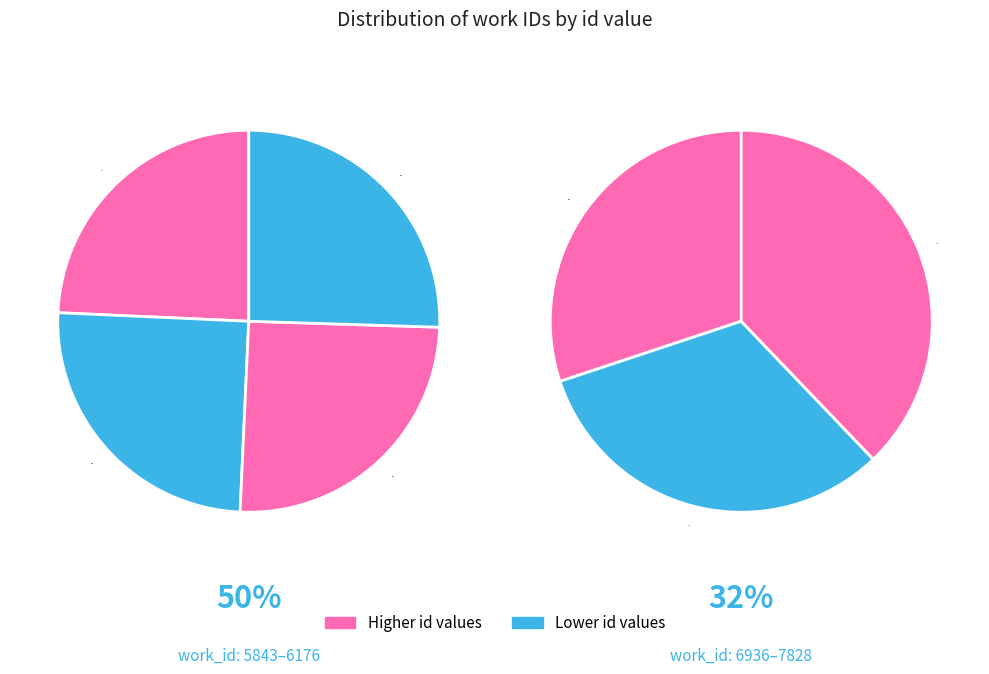

How many slices are in this pie chart?

7